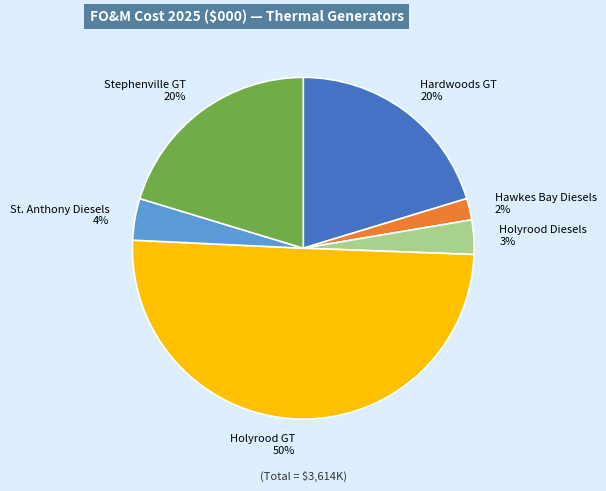

Count the number of slices in the pie.

6